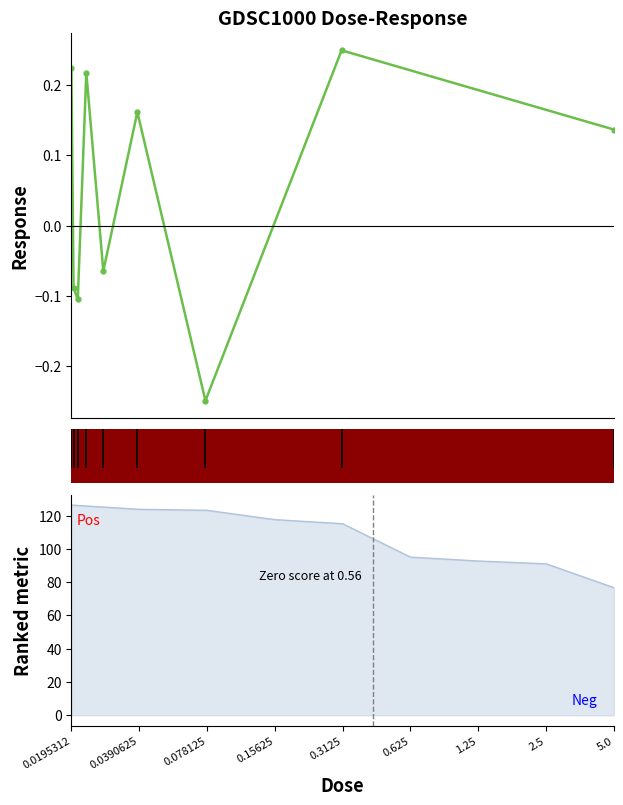

How many data points are less than 0?

4